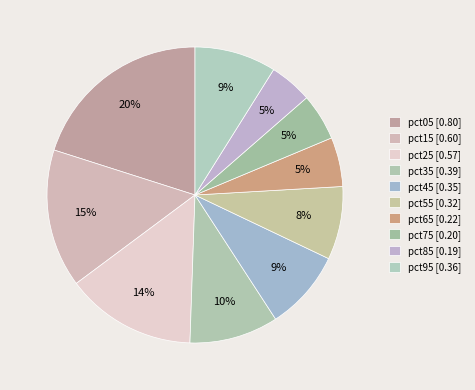

To the nearest percent, what percentage of the pie is pct45?

9%